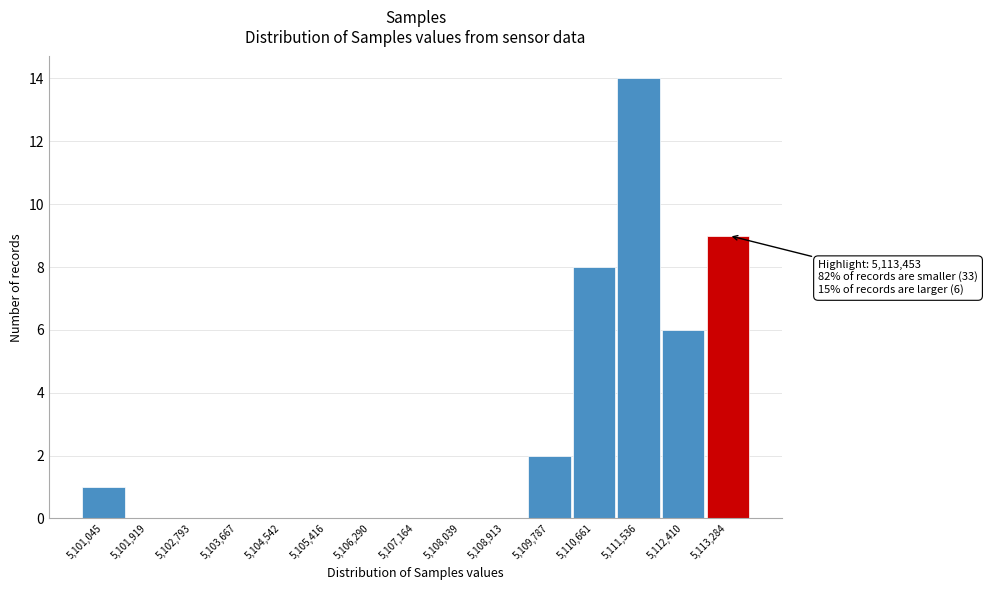

Reading left to right, extract all data points from this chart.

5,101,045=1	5,101,919=0	5,102,793=0	5,103,667=0	5,104,542=0	5,105,416=0	5,106,290=0	5,107,164=0	5,108,039=0	5,108,913=0	5,109,787=2	5,110,661=8	5,111,536=14	5,112,410=6	5,113,284=9